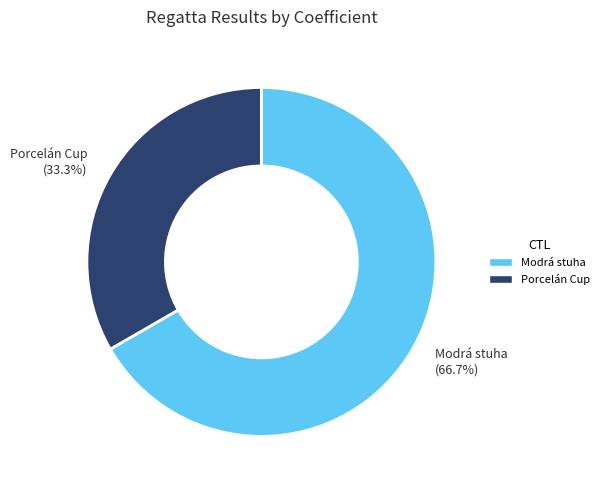

What is the total percentage of Modrá stuha and Porcelán Cup?

100.0%